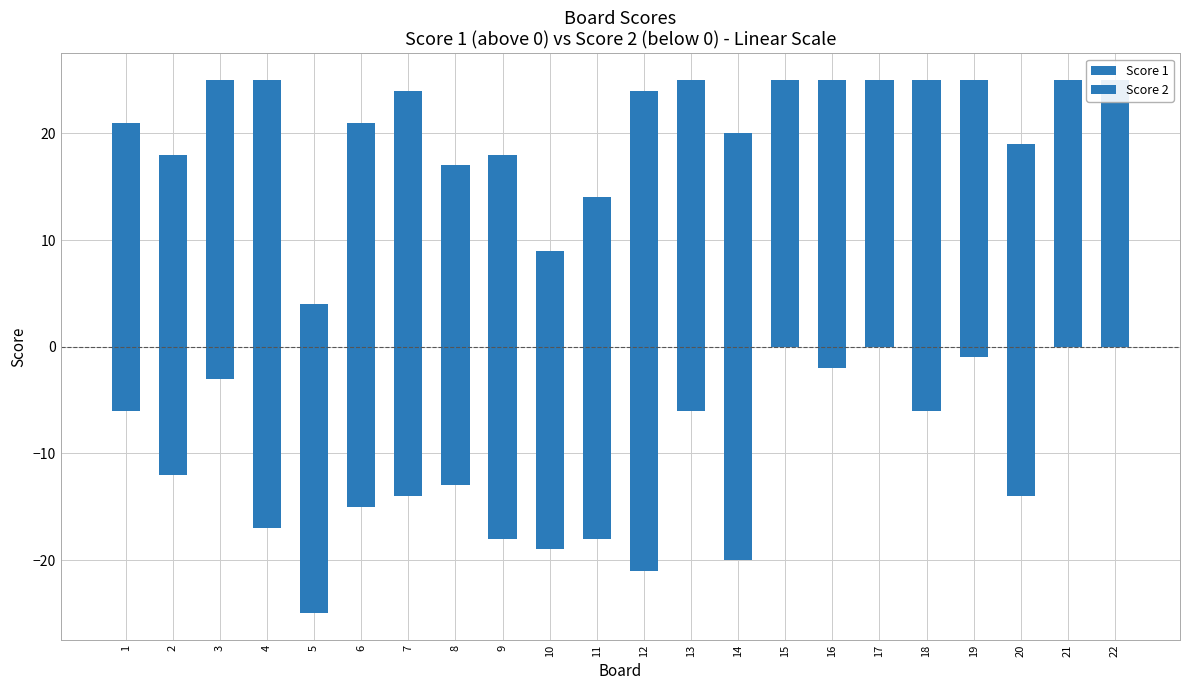

What is the sum of all Score 2 values?

-230